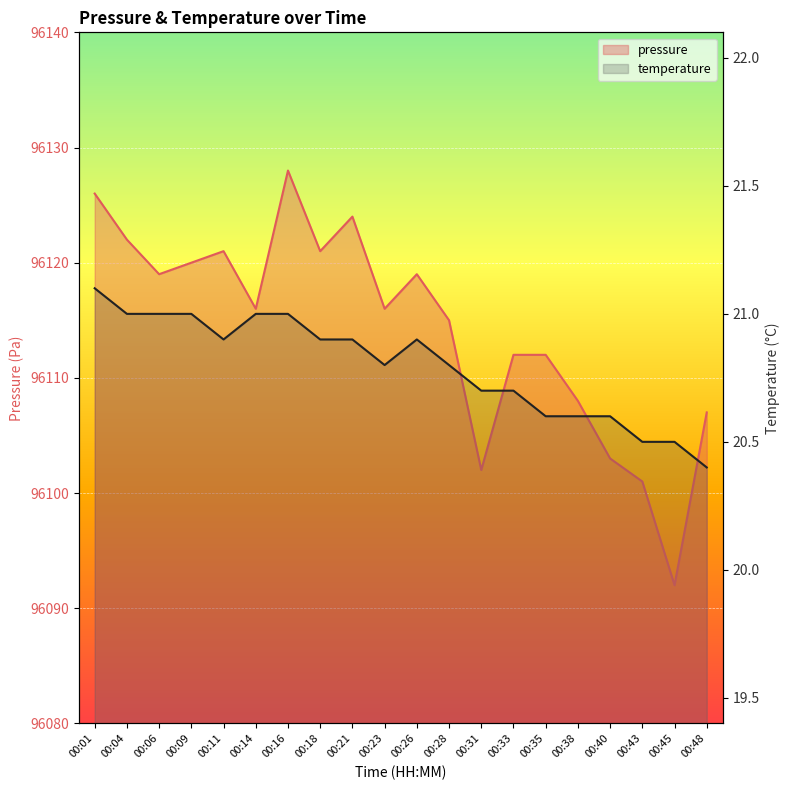

What is the difference between the second highest and minimum values in the pressure series?

34.0